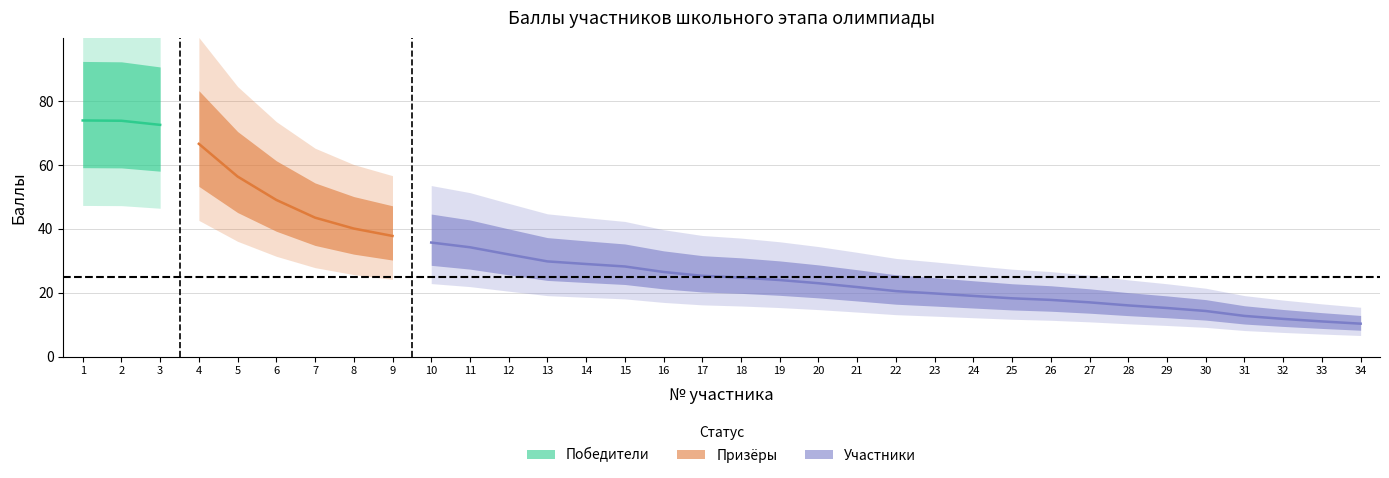

Does the chart have visible grid lines?

Yes